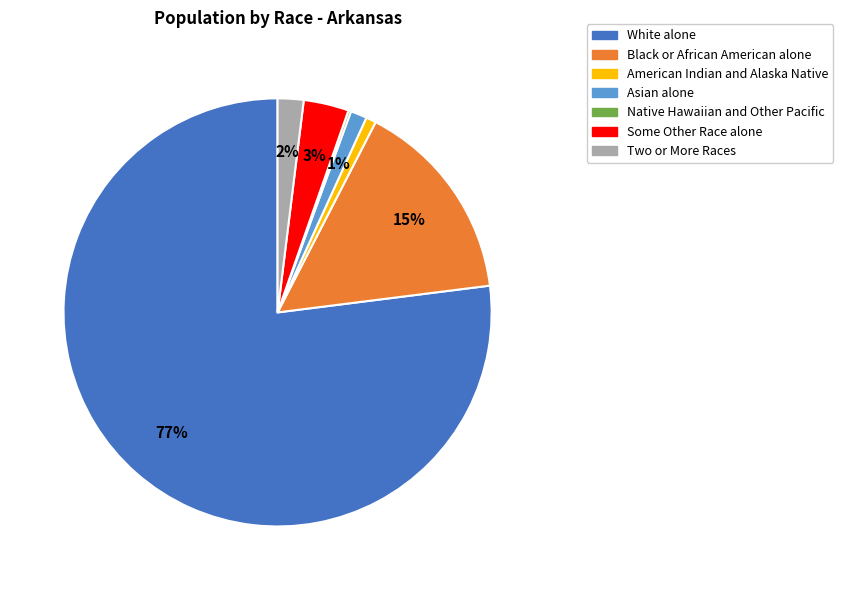

Is it true that Asian alone is 12% of the pie?

False